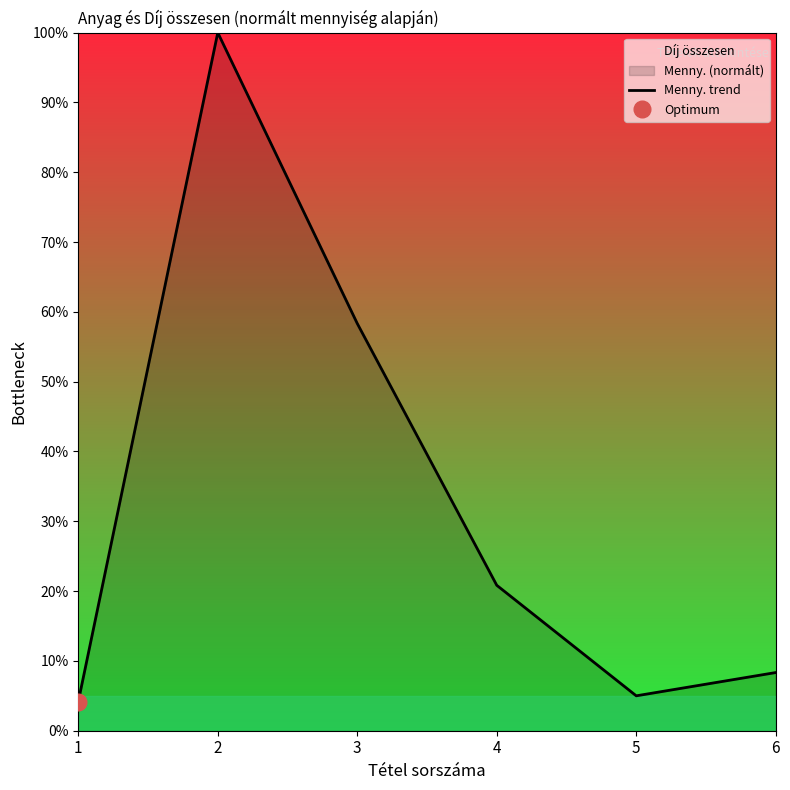

What is the value of the 1st point from the left?

4.2